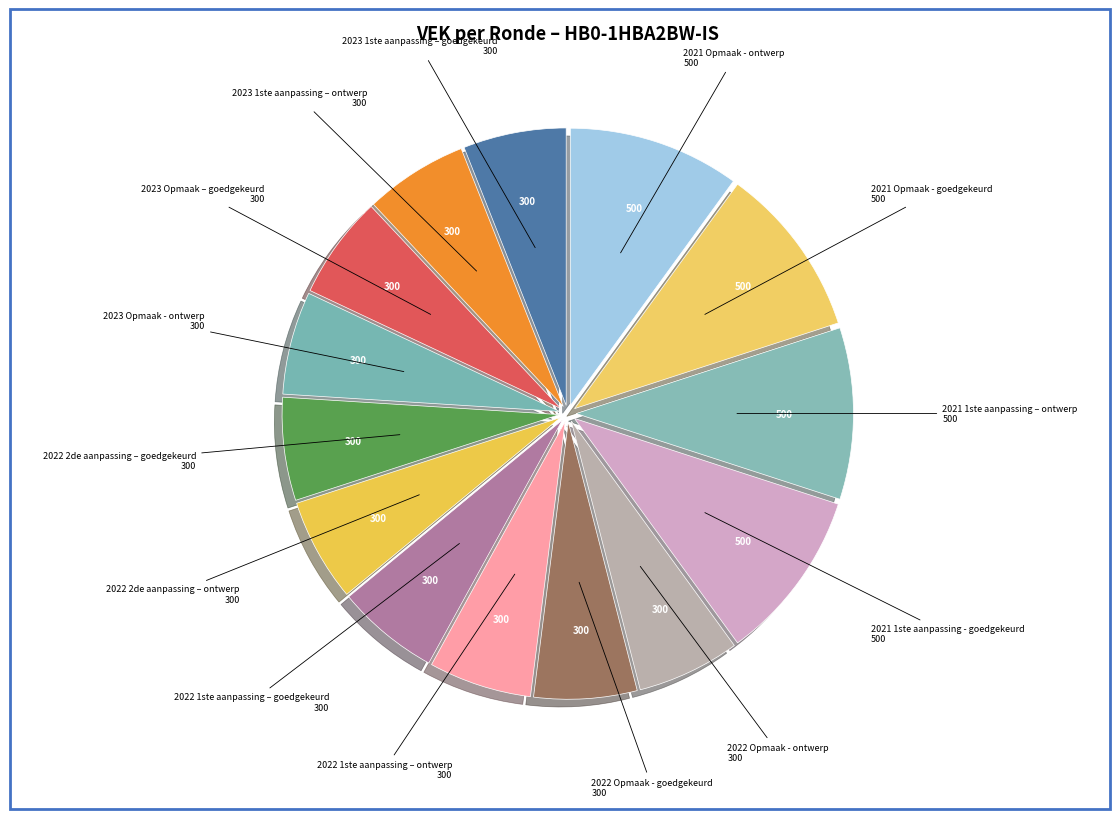

How many slices are in this pie chart?

14